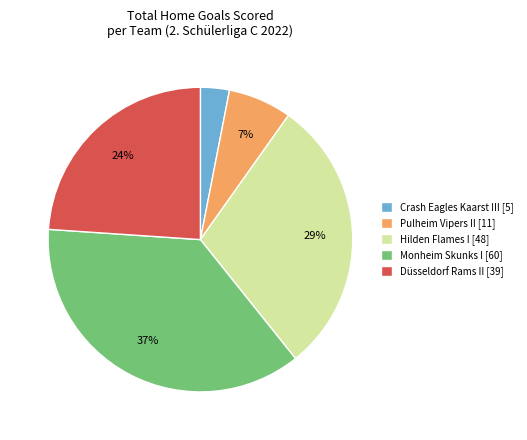

Does any single category account for the majority?

No